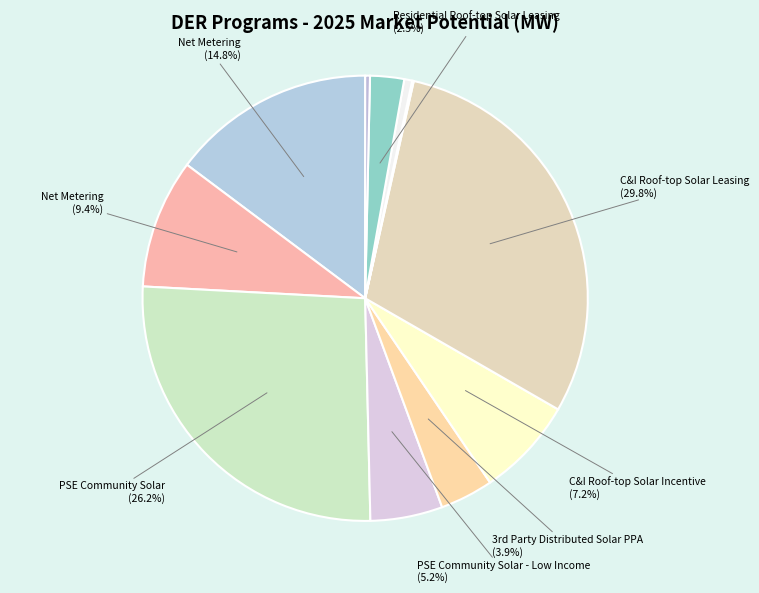

To the nearest percent, what is the average slice percentage?

9%